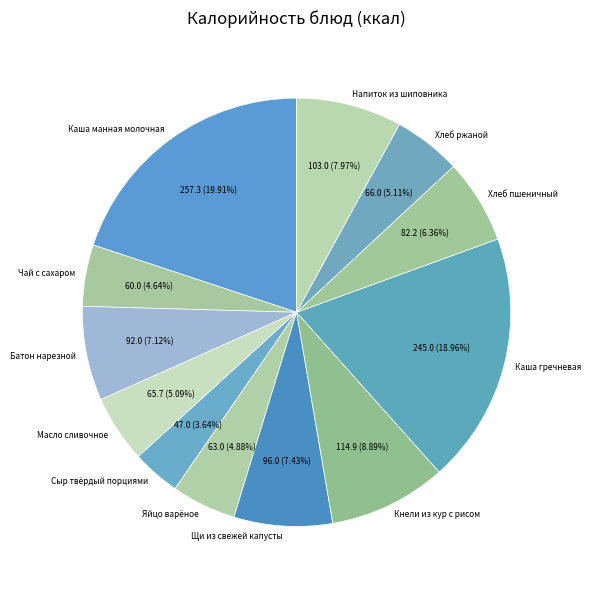

Which has a higher value, Масло сливочное or Каша манная молочная?

Каша манная молочная